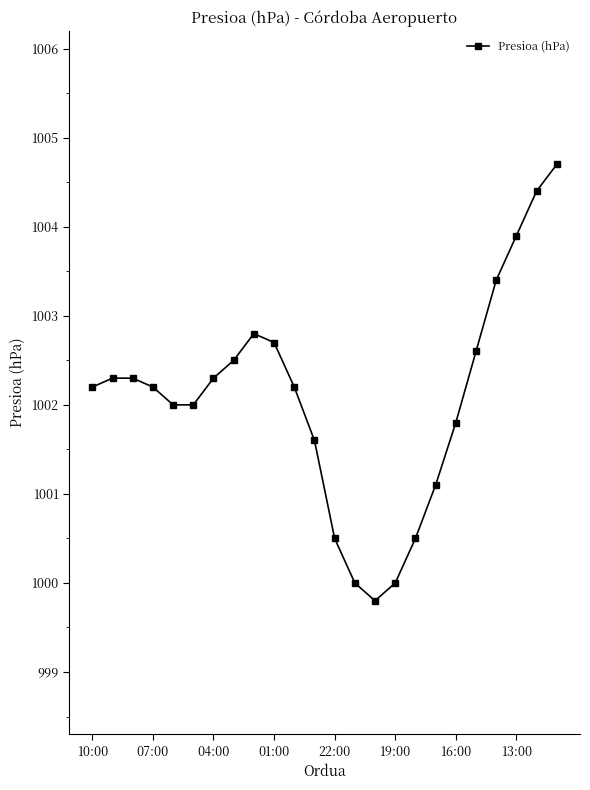

What is the difference between the maximum and minimum values?

4.9